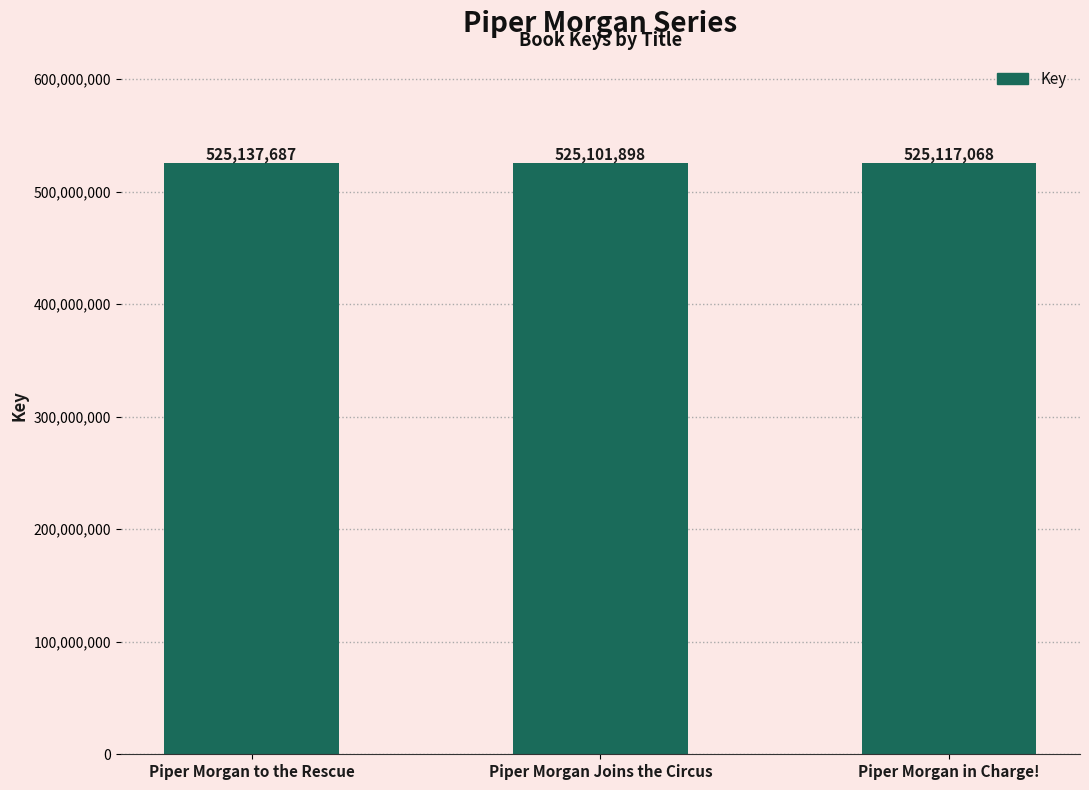

What is the sum of the values at Piper Morgan in Charge! and Piper Morgan Joins the Circus?

1050218966